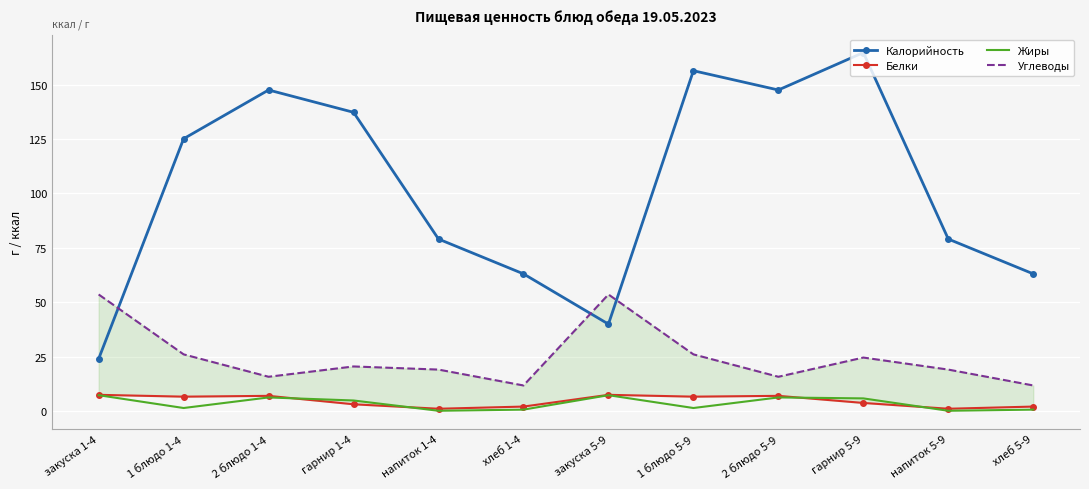

Which series has the largest total across all categories?

Калорийность